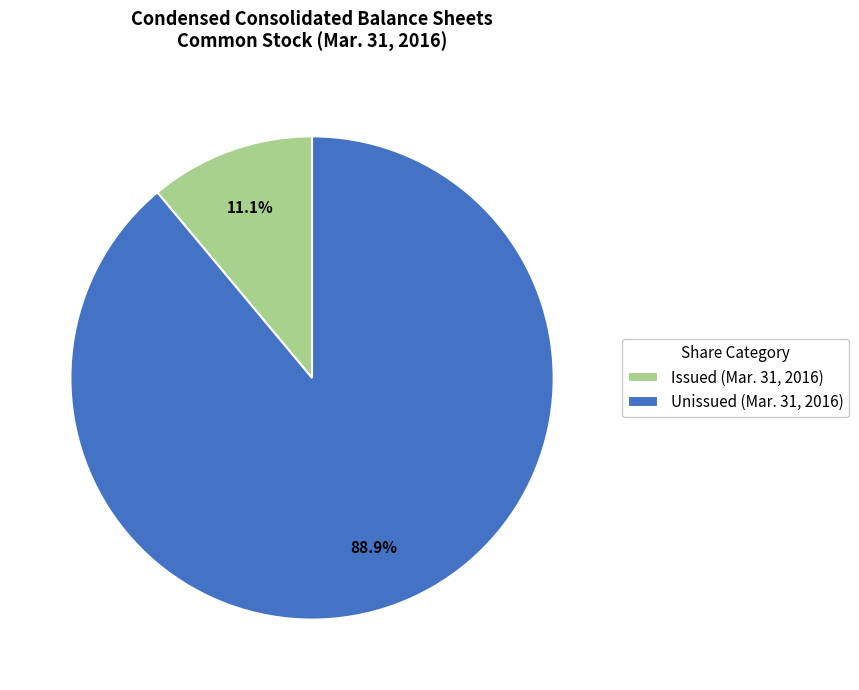

Is Issued (Mar. 31, 2016) the majority of the pie?

No